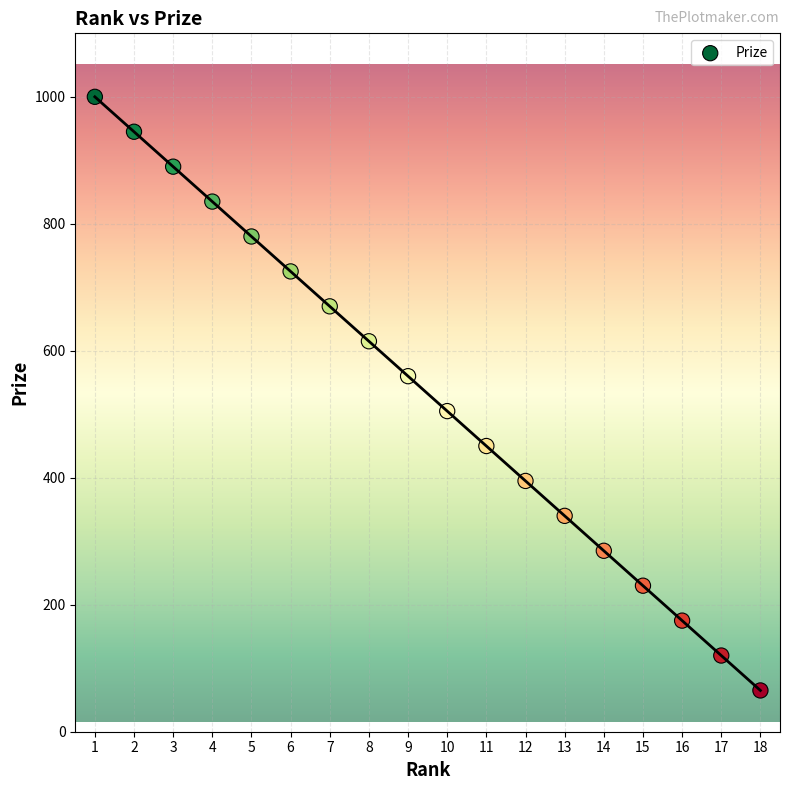

What is the range of X values (max minus min)?

17